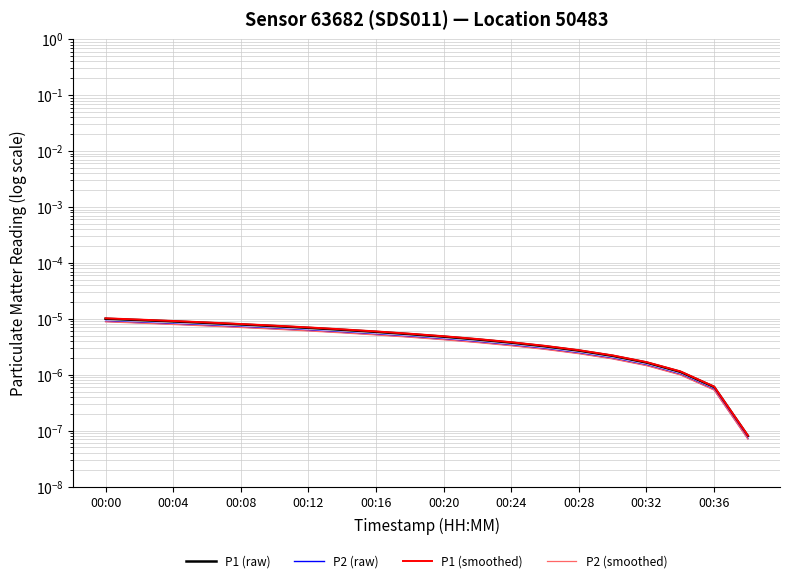

At which category is the sum across all series the highest?

00:00